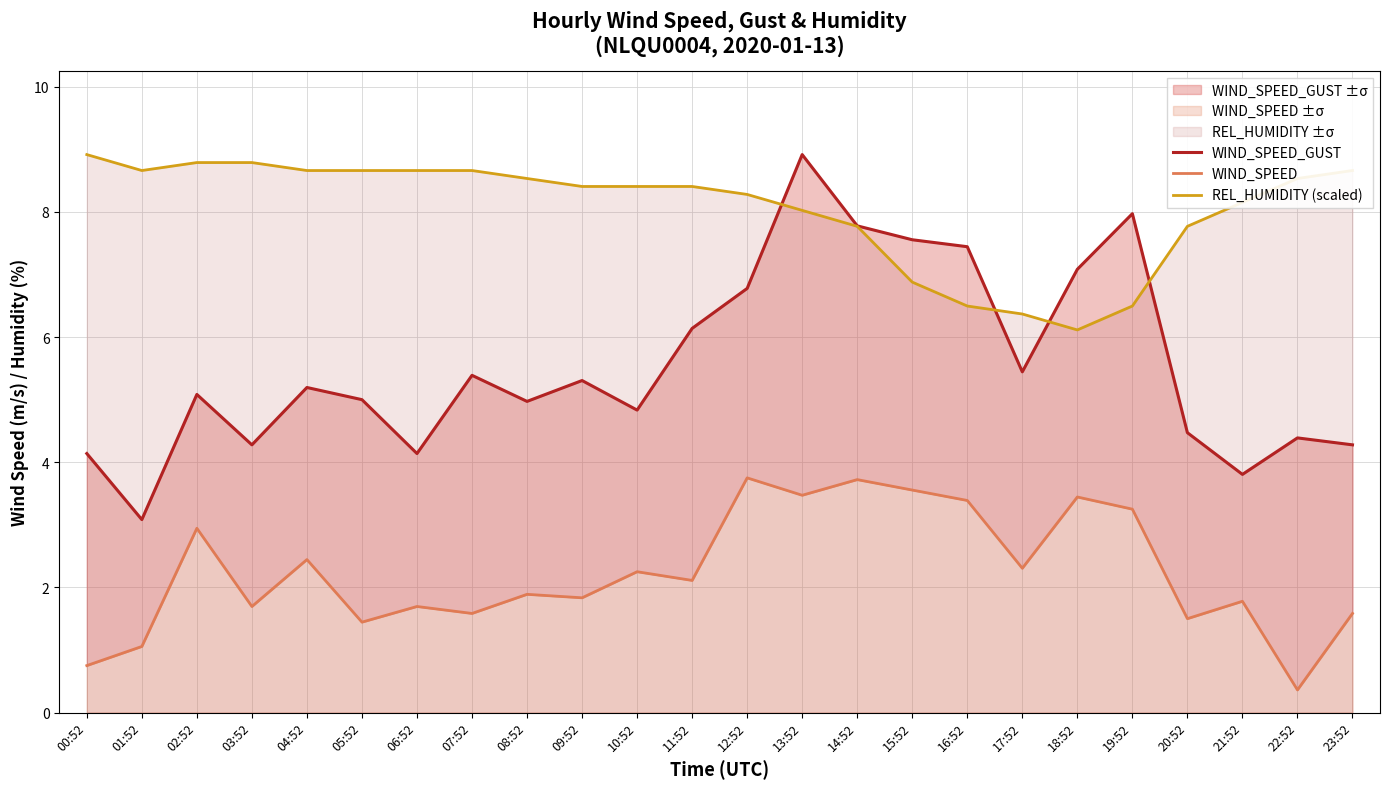

True or false: WIND_SPEED and REL_HUMIDITY (scaled) cross at least once.

False